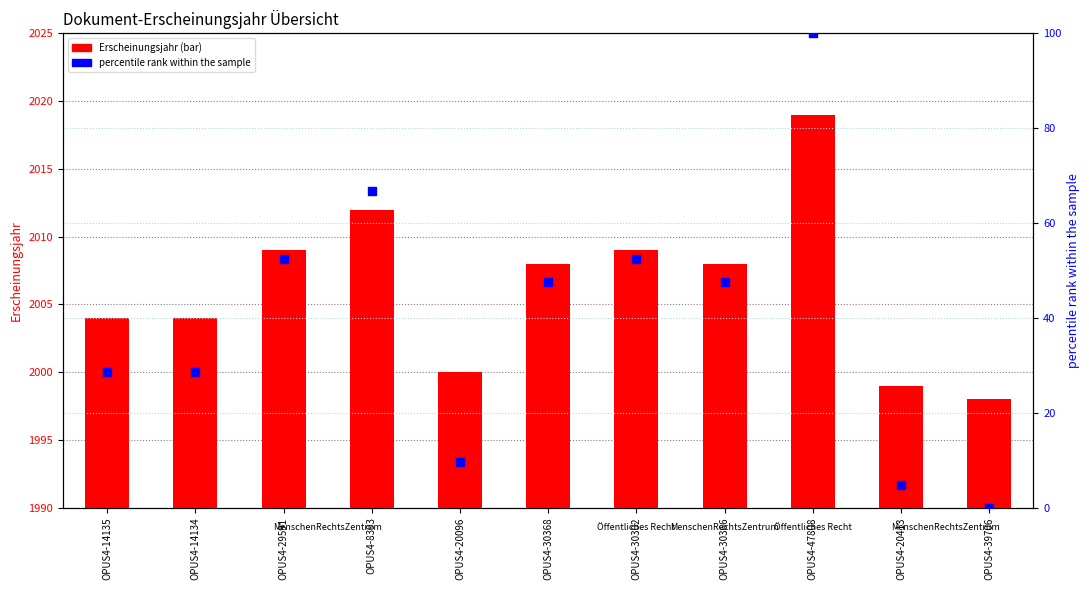

At how many categories does at least one series exceed 1144?

11